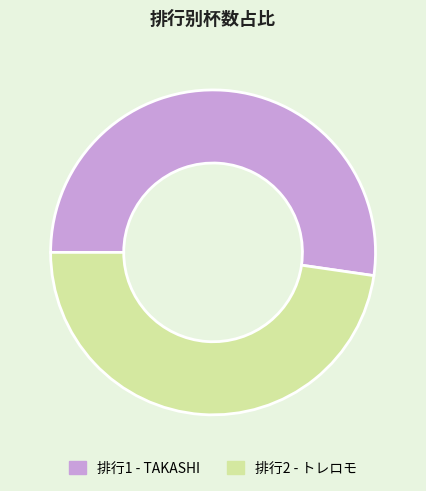

How many slices are in this pie chart?

2